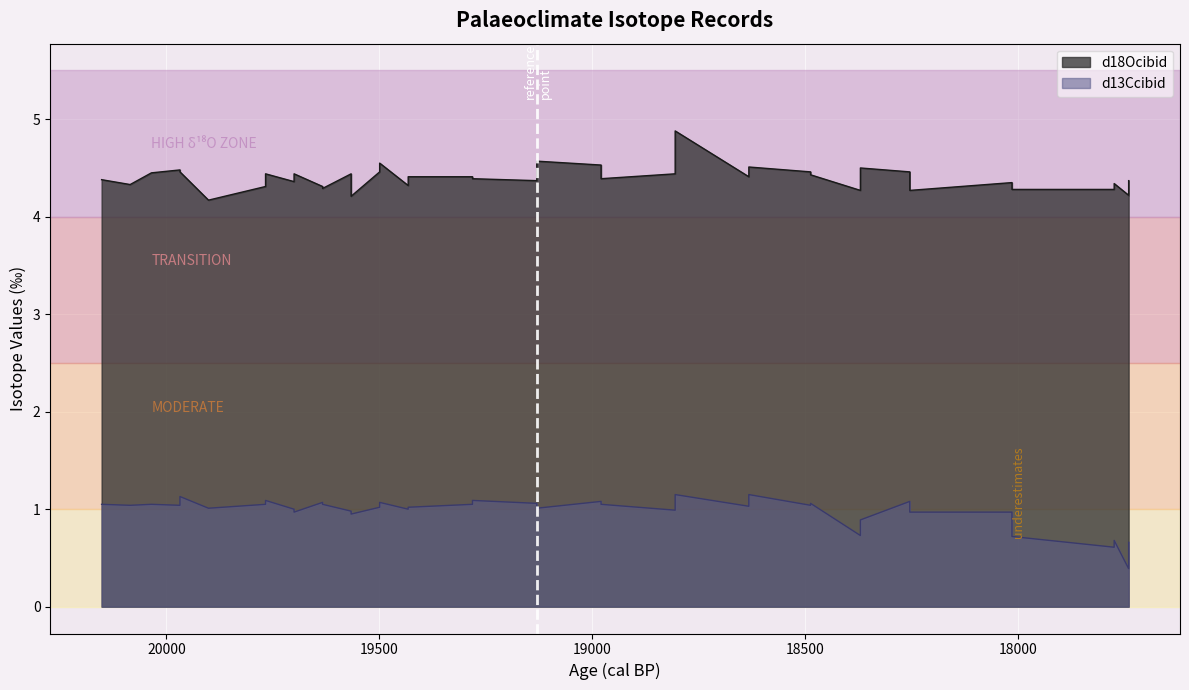

Is the value of d13Ccibid at 1 greater than the value of d18Ocibid at 35?

No